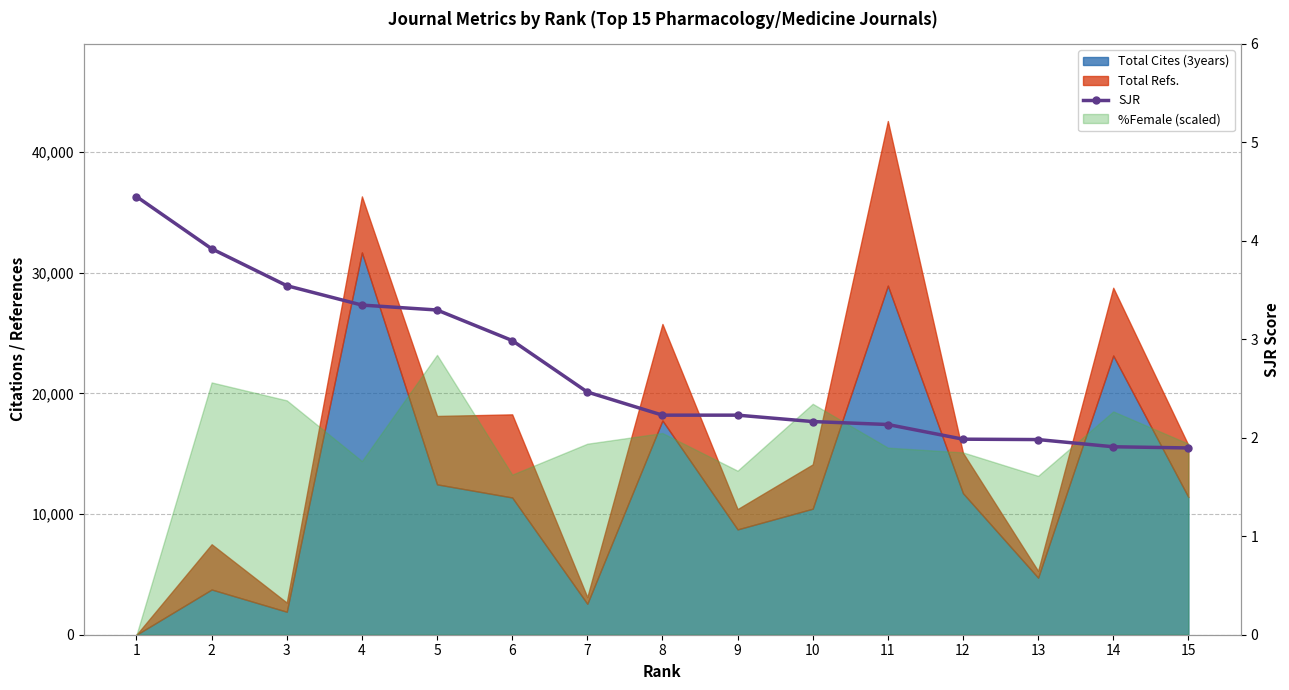

Read the value at 9.

2.2